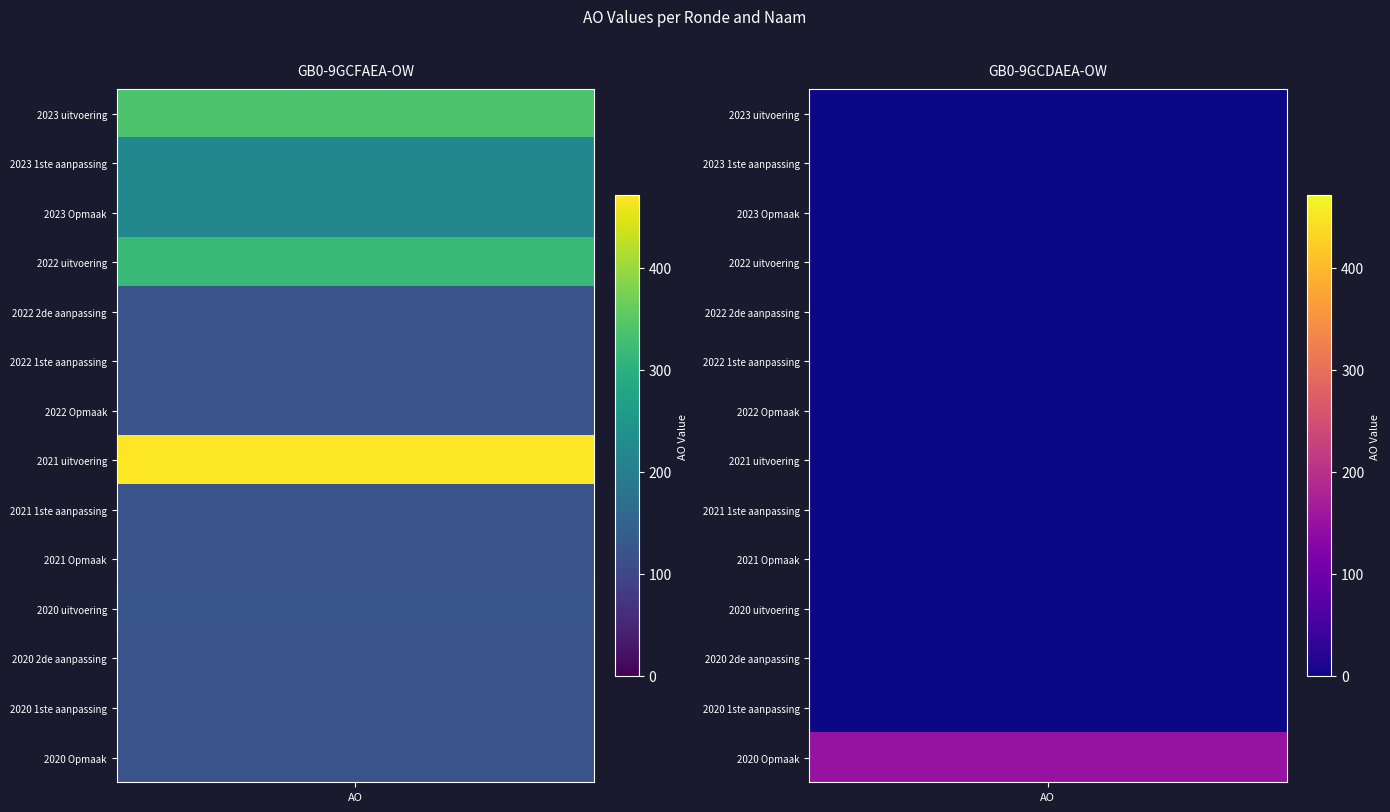

What is the sum of all GB0-9GCDAEA-OW values?

150